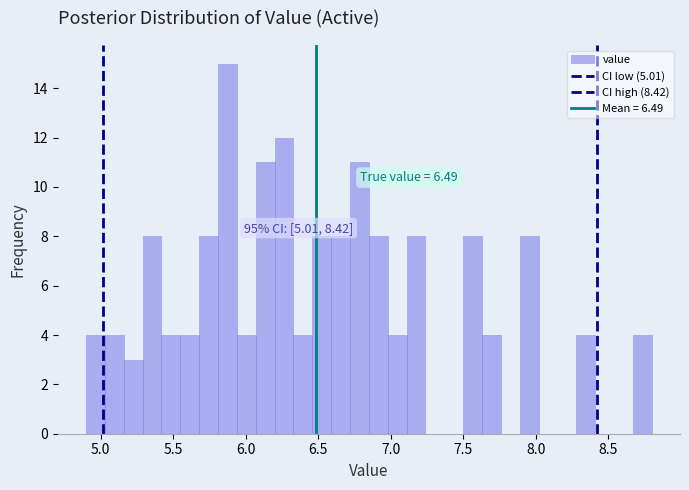

Read against the x-axis, roughly where is the centre of the tallest bar?

5.90